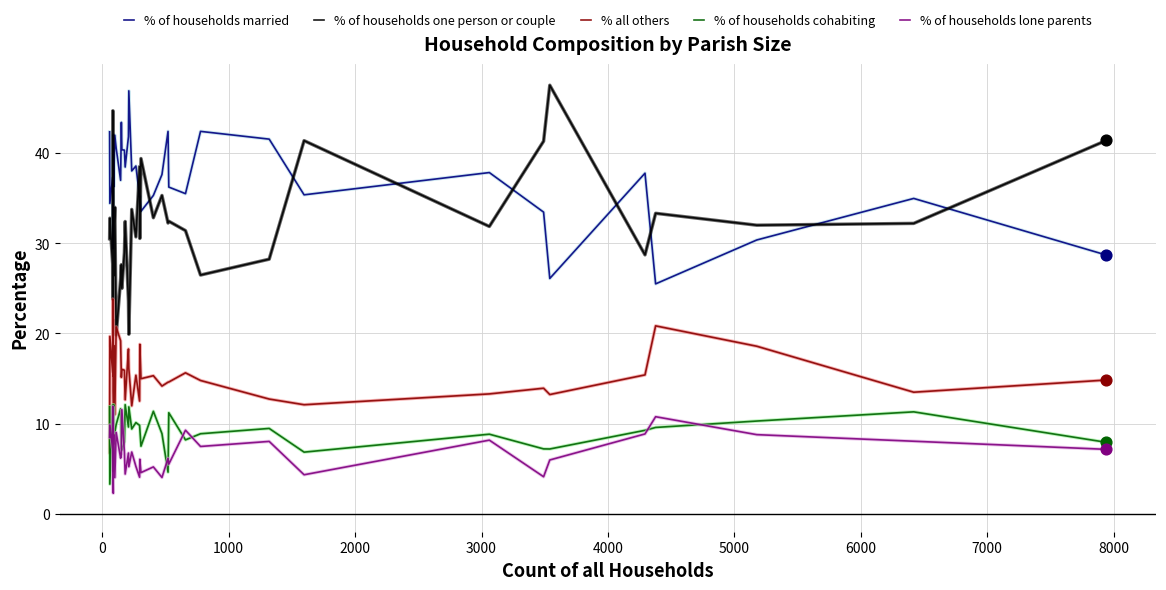

Which series contains the highest Y value?

% of households one person or couple